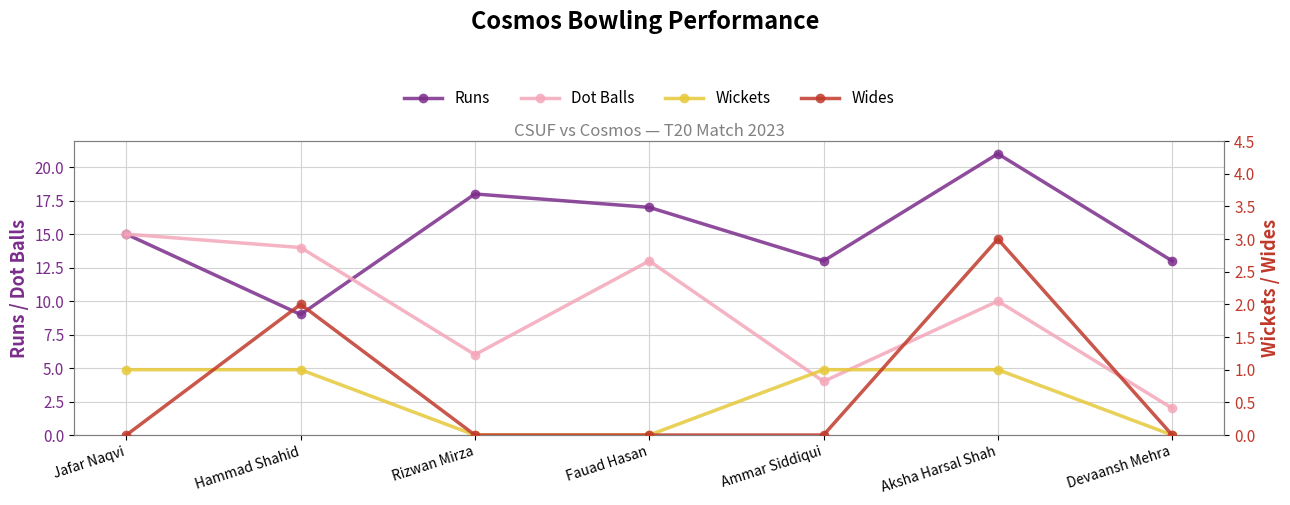

Count the number of categories in the chart.

7